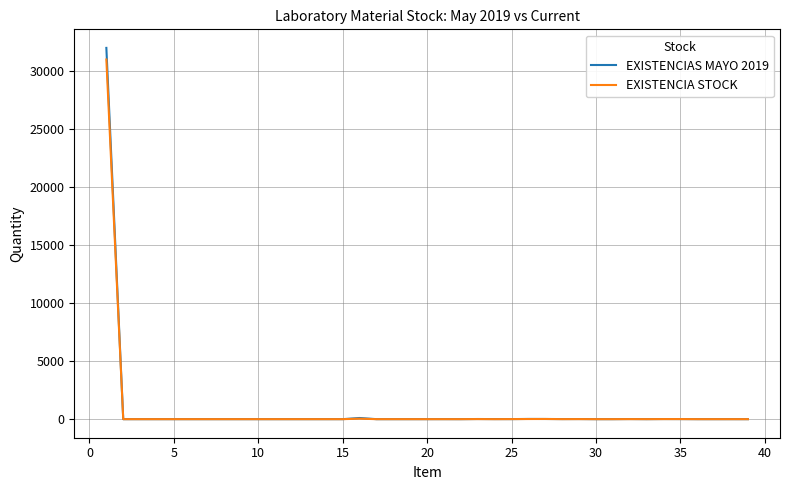

Which series has the largest range (max minus min)?

EXISTENCIAS MAYO 2019